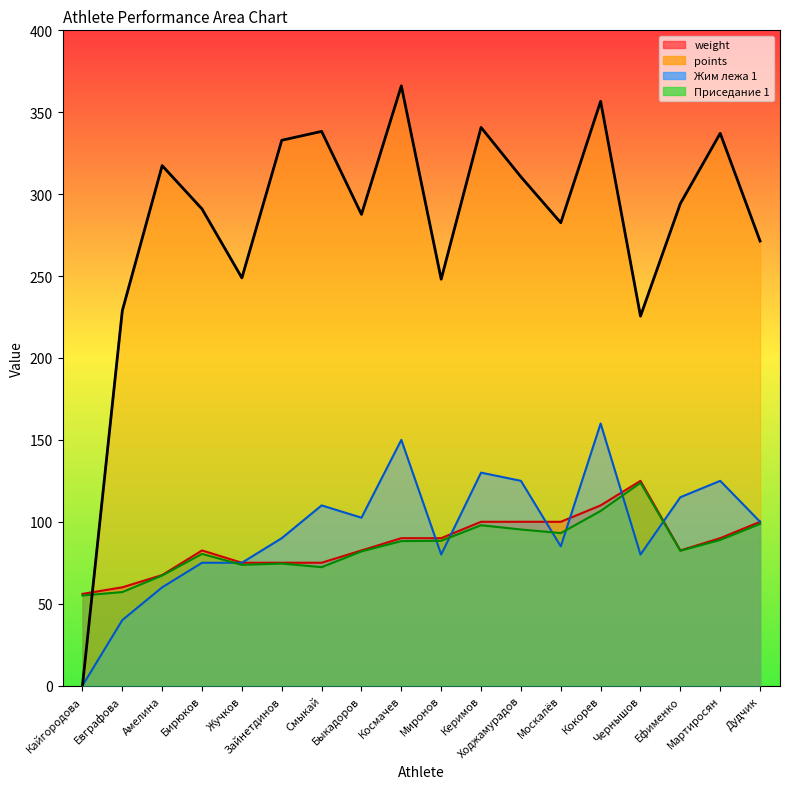

At which category does Жим лежа 1 reach its first local peak?

Смыкай